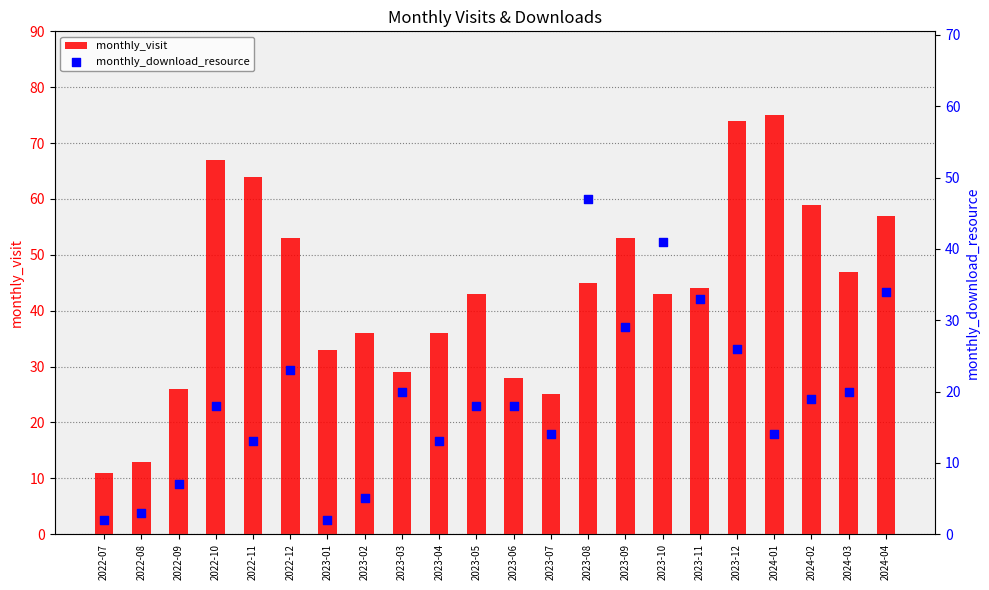

What are all the series names shown in the legend?

monthly_visit, monthly_download_resource